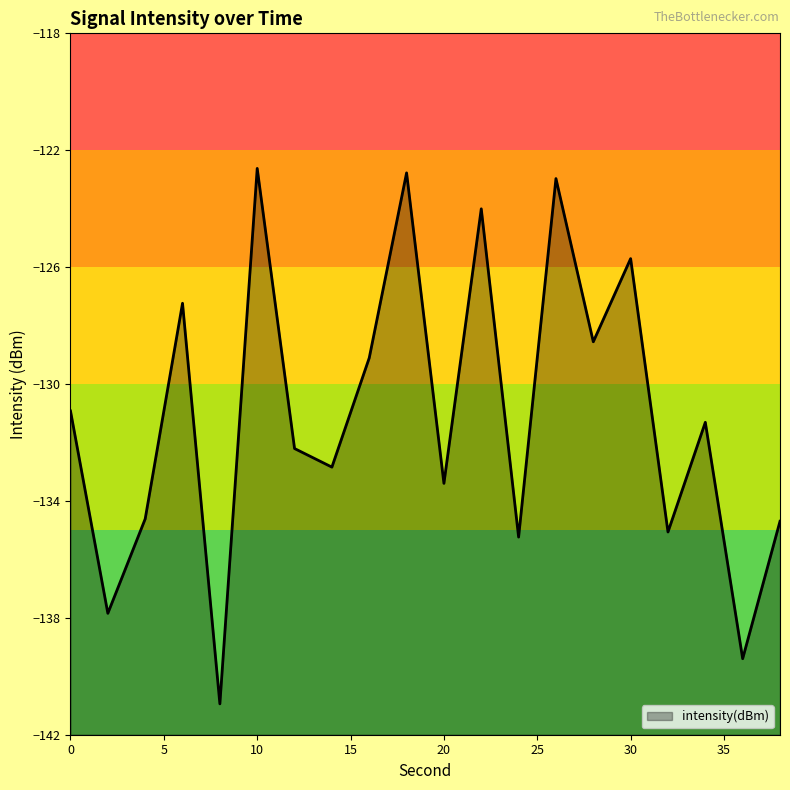

Reading left to right, what are all the values shown in this chart?

-130.9	-137.8	-134.6	-127.2	-140.9	-122.6	-132.2	-132.8	-129.1	-122.8	-133.4	-124.0	-135.2	-123.0	-128.6	-125.7	-135.1	-131.3	-139.4	-134.7